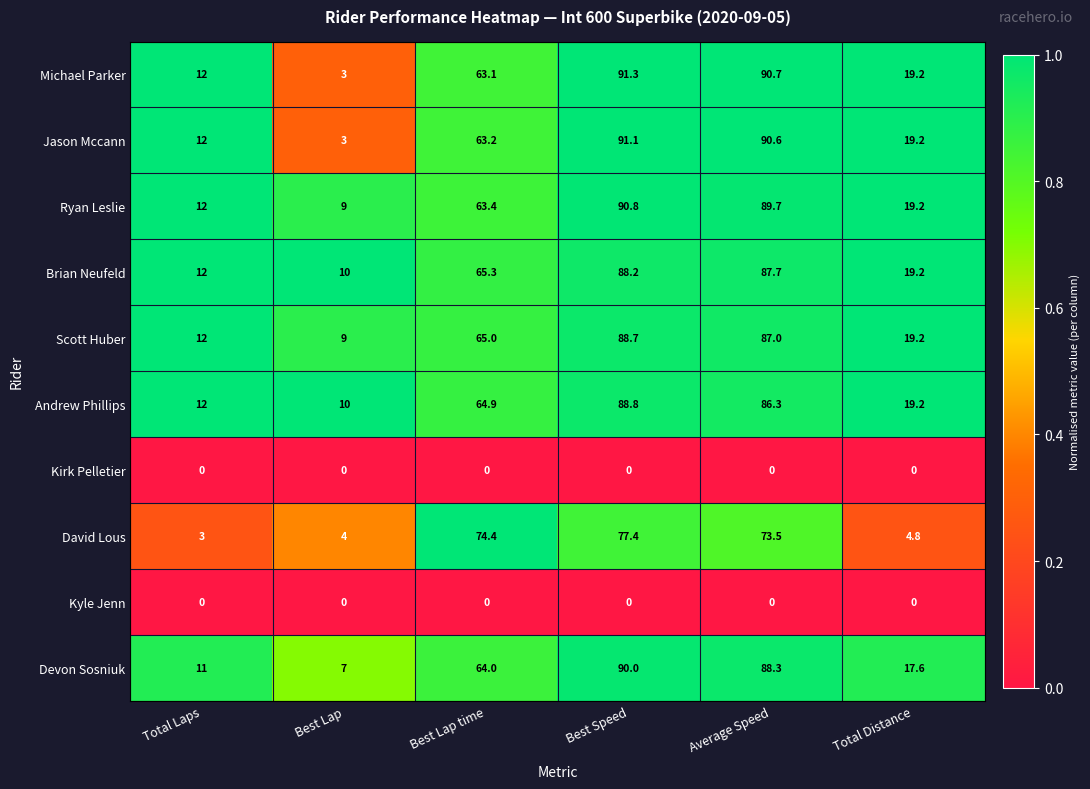

The value of Michael Parker at Best Lap is 3.0. True or false?

True